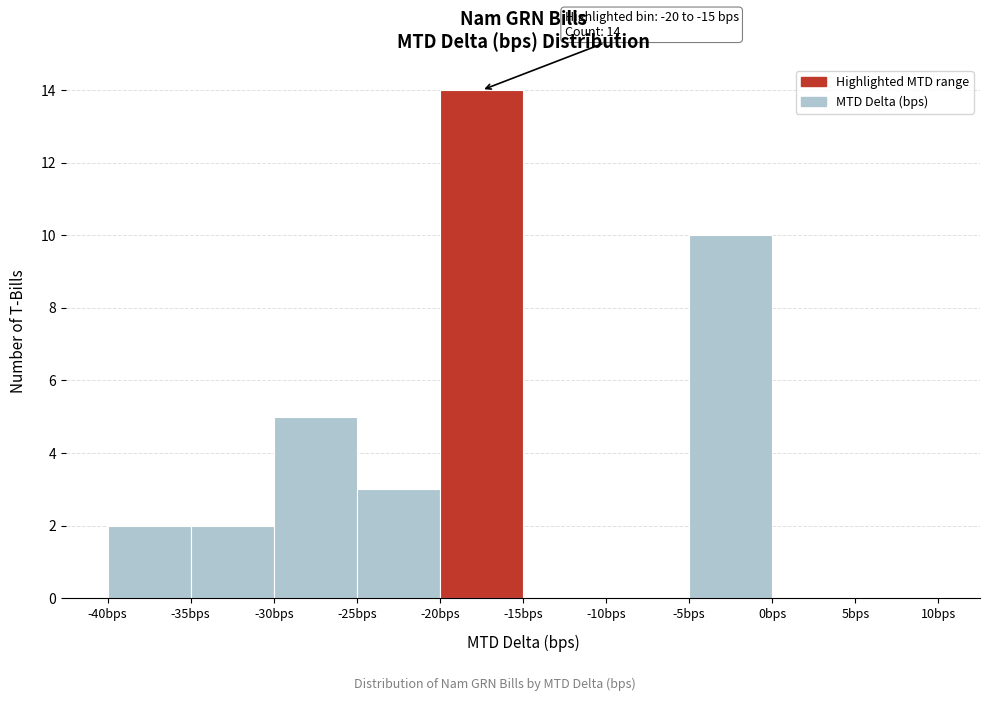

Which range on the x-axis has the tallest bar?

-20 to -15